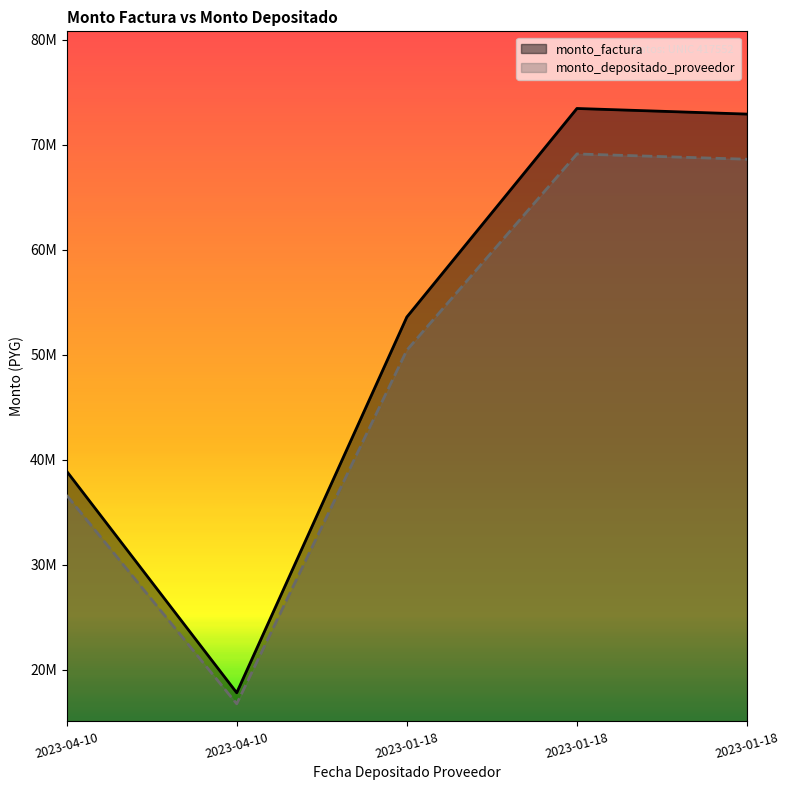

At which category is the sum across all series the highest?

2023-01-18